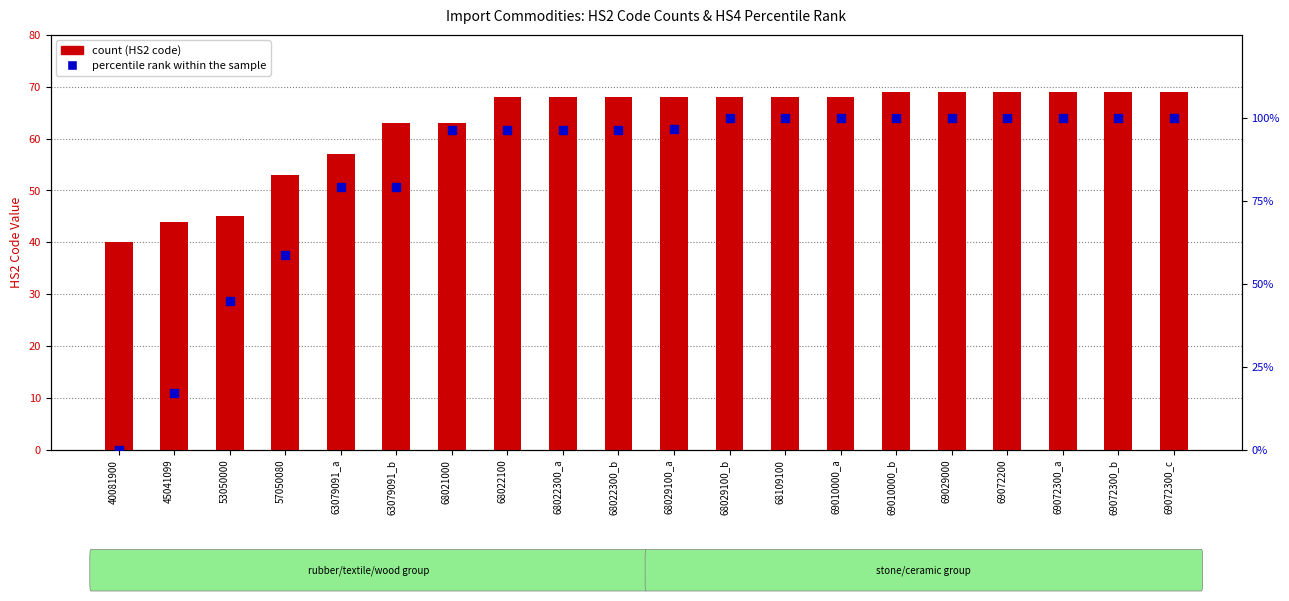

What is the total value across all series at 69072300_c?

169.0